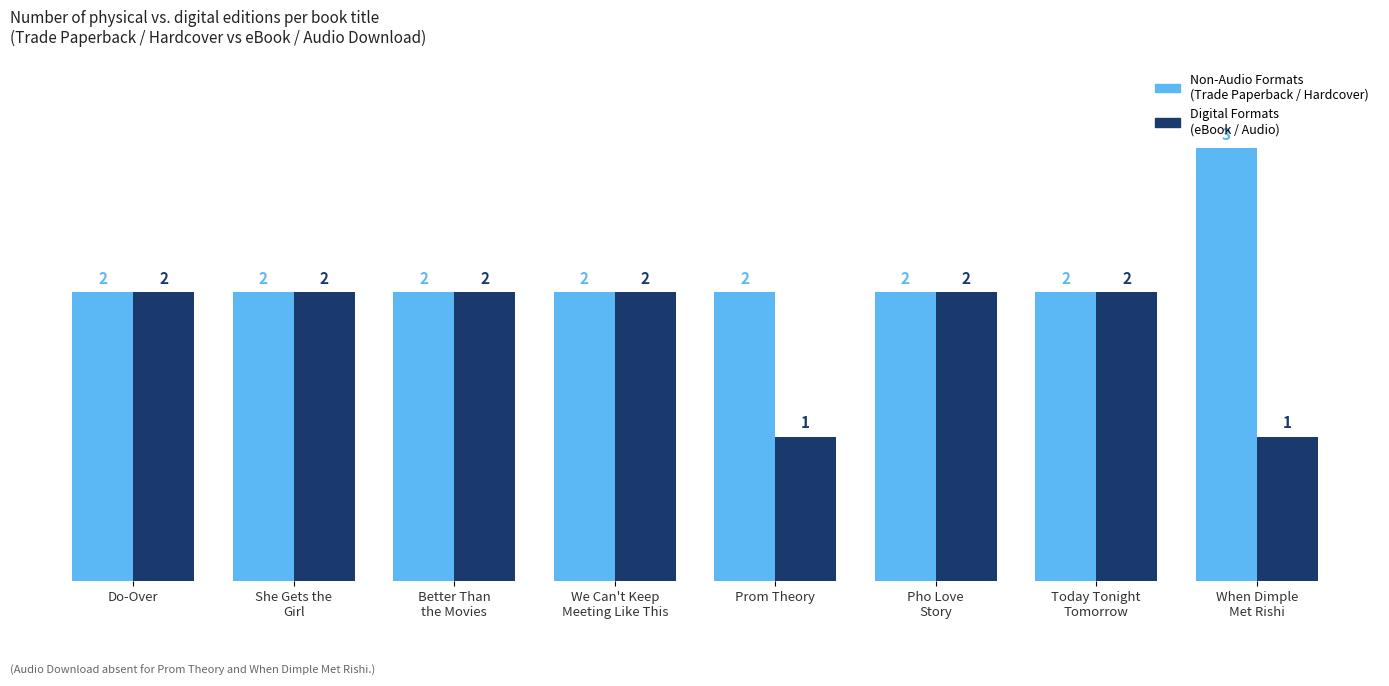

What is the greatest value displayed?

3